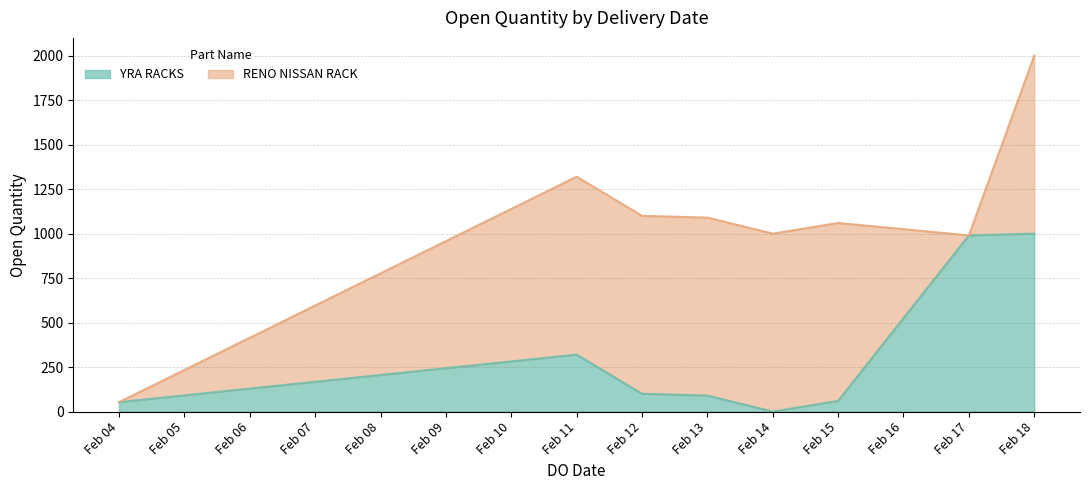

Is the value of YRA RACKS at 18/02/2020 greater than the value of RENO NISSAN RACK at 12/02/2020?

No